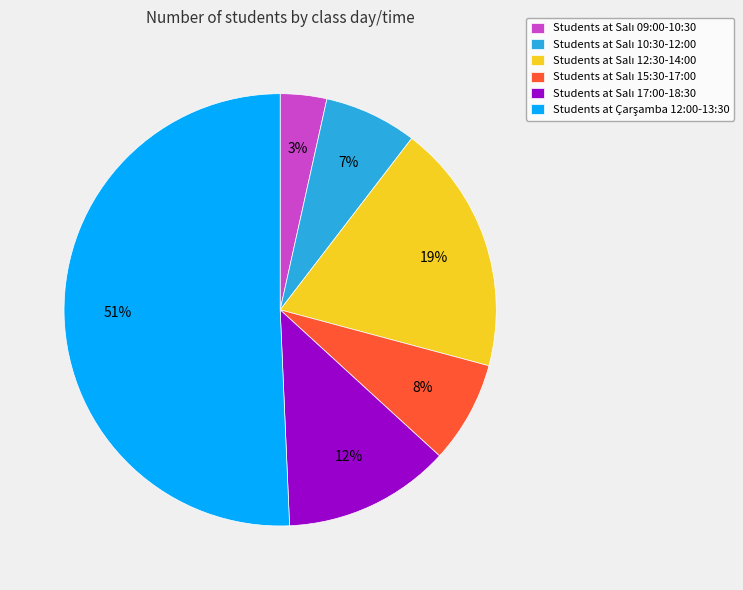

Does any single category account for the majority?

Yes